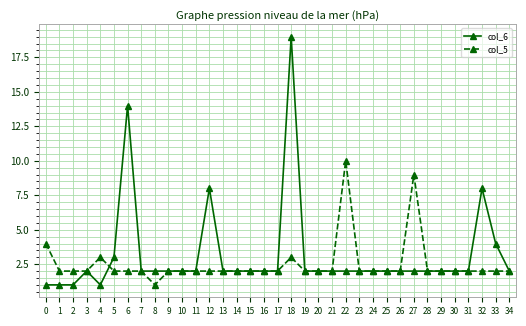

Which label corresponds to the largest value in the chart?

18